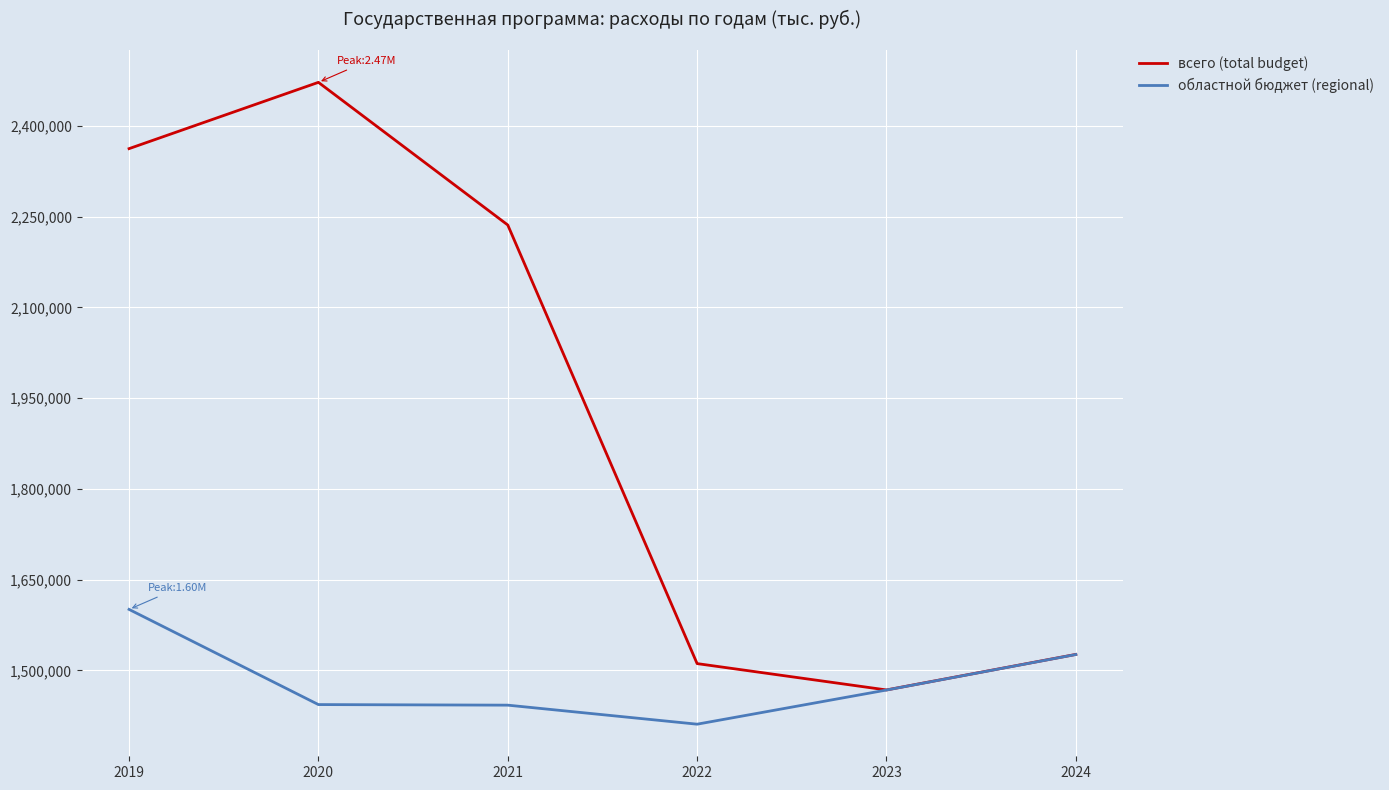

Does the chart display data point markers on the line(s)?

No